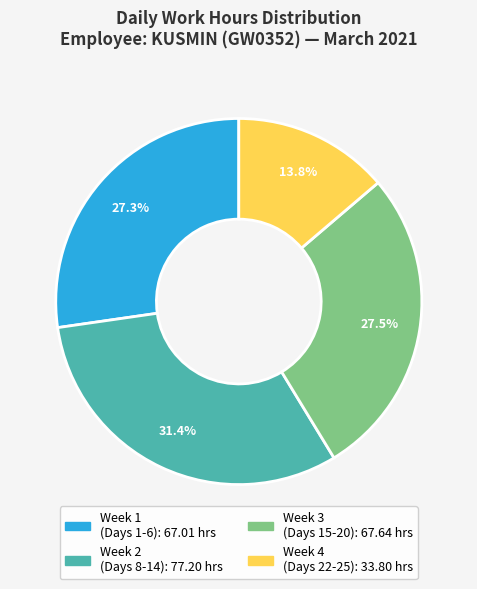

Is there a majority slice in this chart?

No